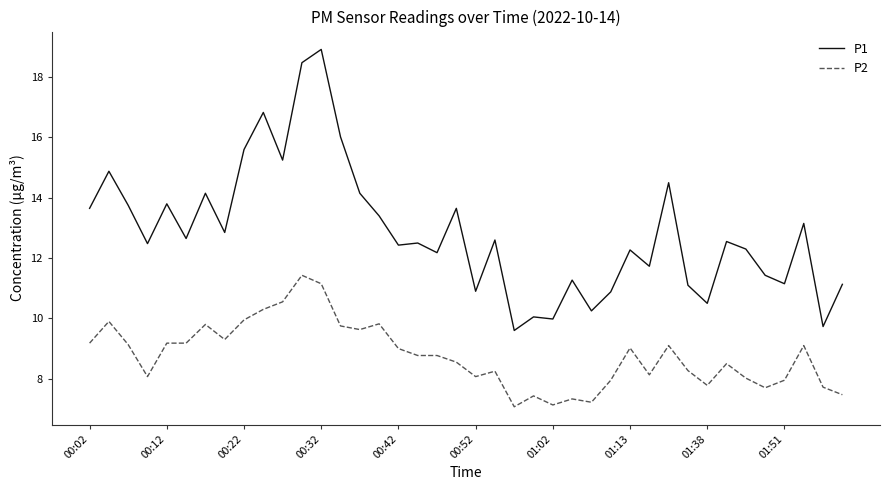

True or false: P1 and P2 intersect in this chart.

False